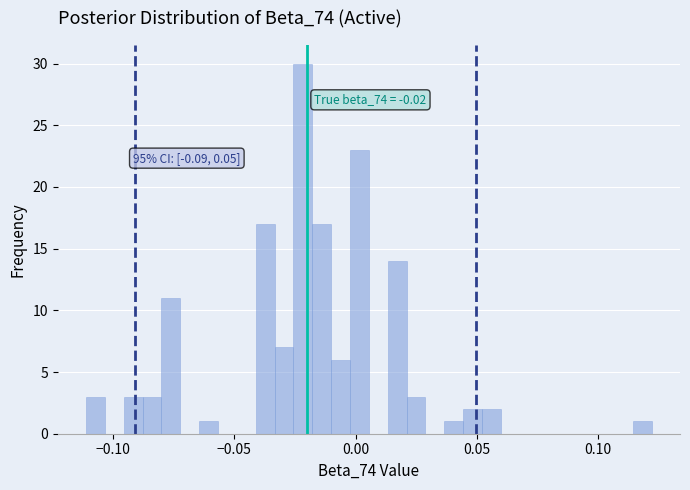

Read against the x-axis, roughly where is the centre of the tallest bar?

-0.020